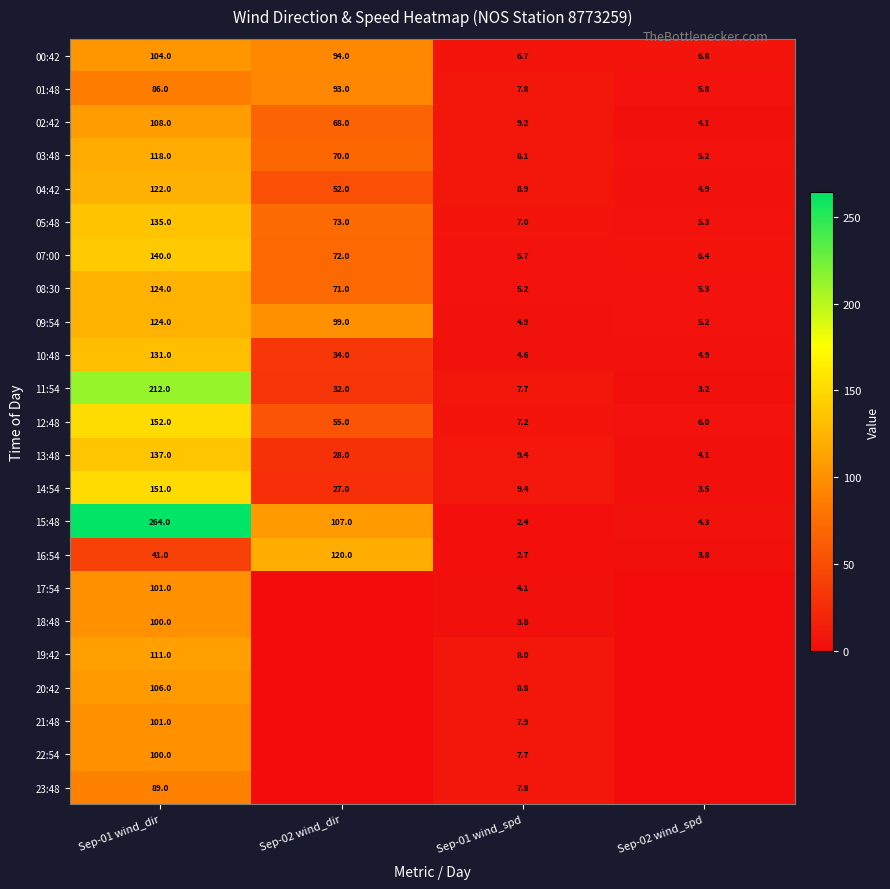

List the labels in order of 00:42 value, smallest first.

Sep-01 wind_spd, Sep-02 wind_spd, Sep-02 wind_dir, Sep-01 wind_dir